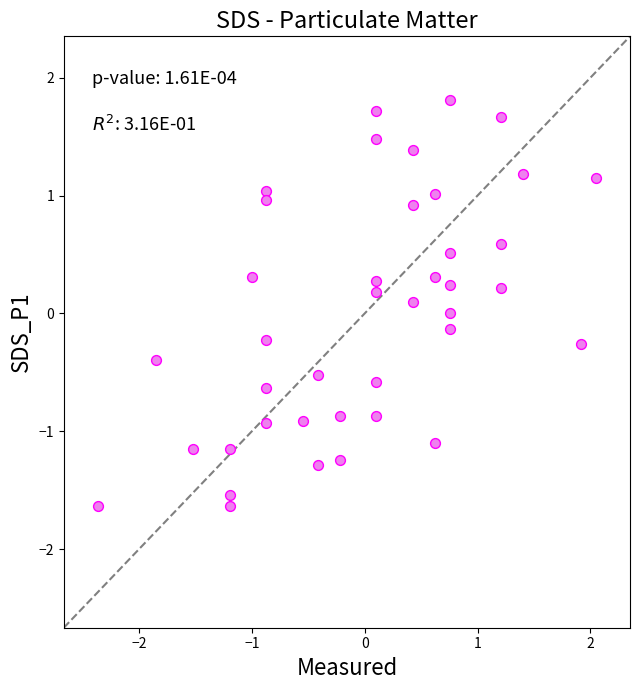

What is the range of X values (max minus min)?

4.4